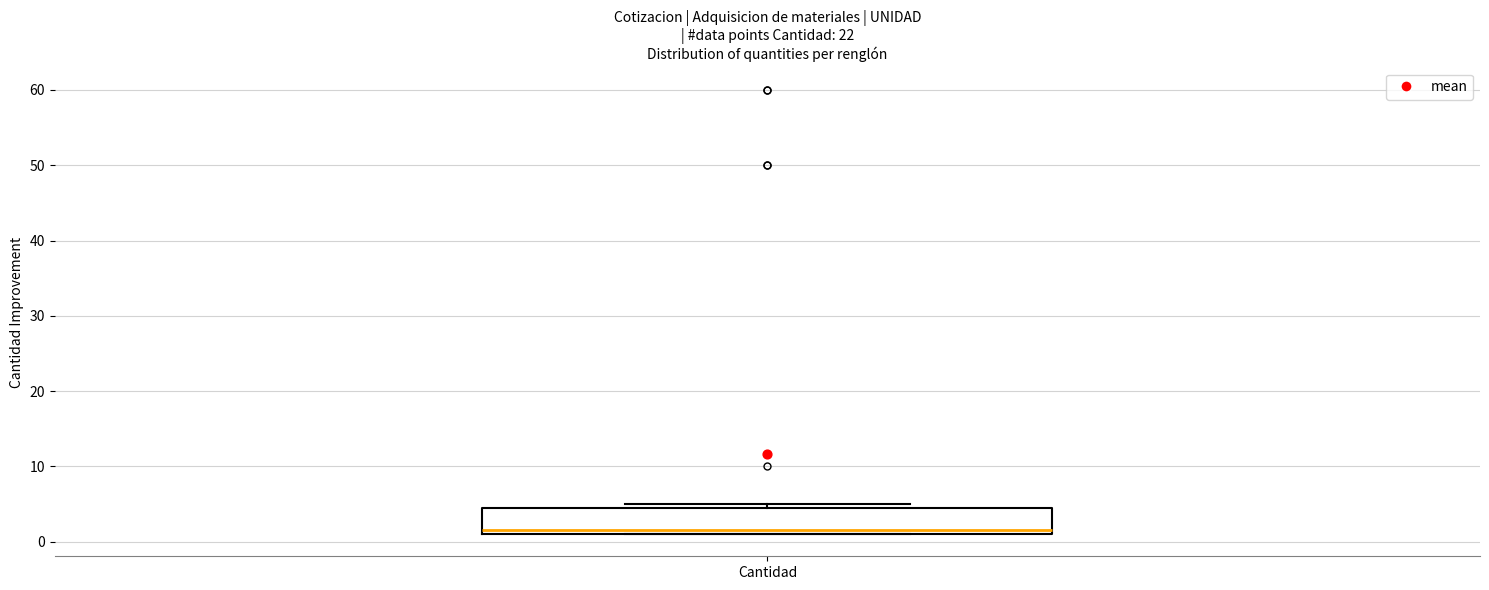

Transcribe this box plot: give where the median line is, the range the box spans, and where the two whiskers end, as read against the y-axis. The values are not printed on the chart, so give them approximately, as read against the axis.

median 2, box 1 to 5, whiskers 1 to 5 (just above the box's upper edge)